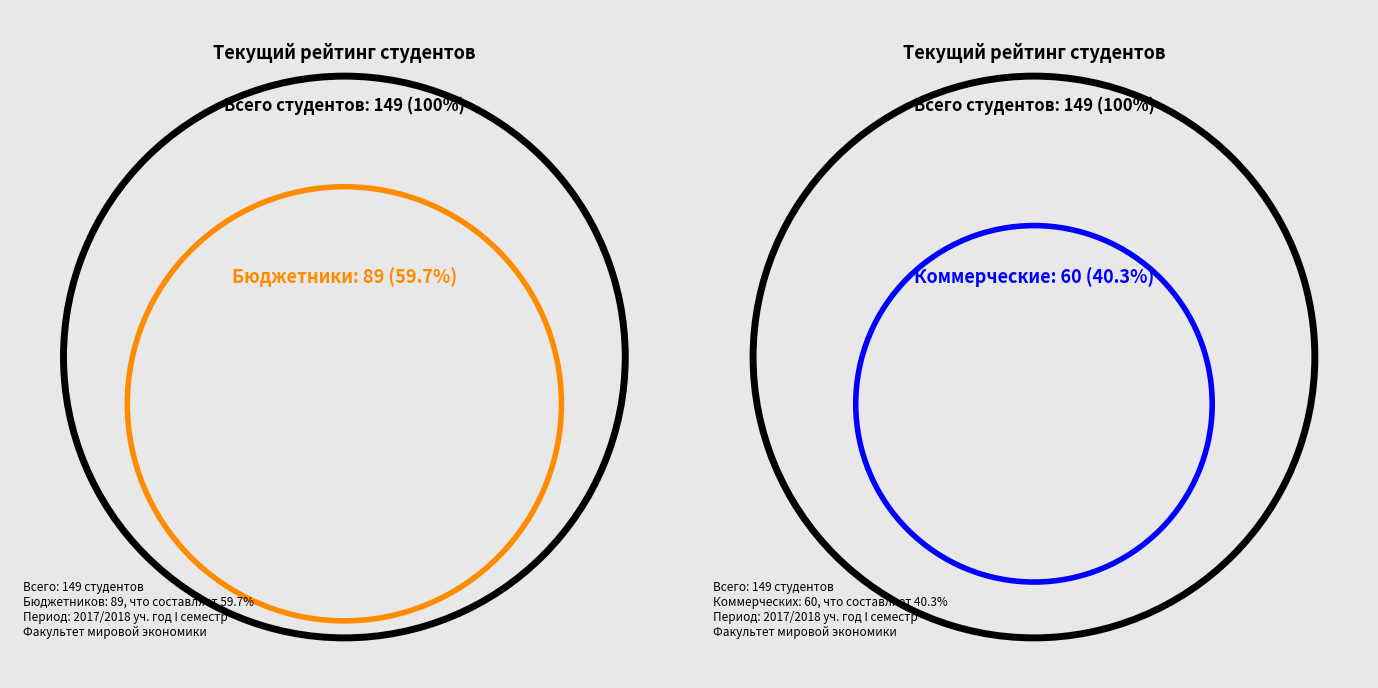

What is the largest slice in the pie chart?

Бюдж